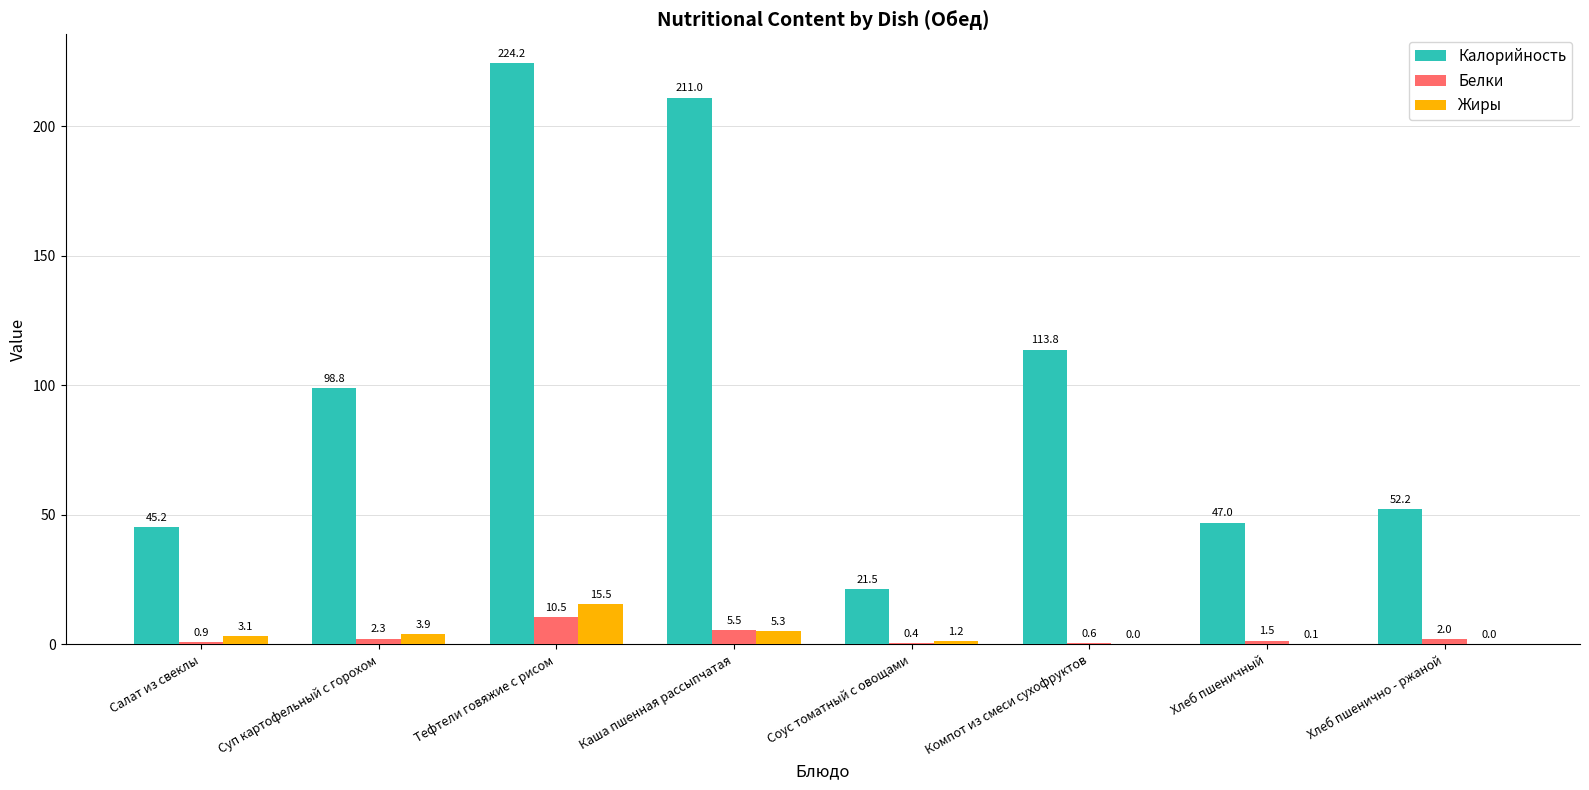

What is the highest value of the Жиры series?

15.5